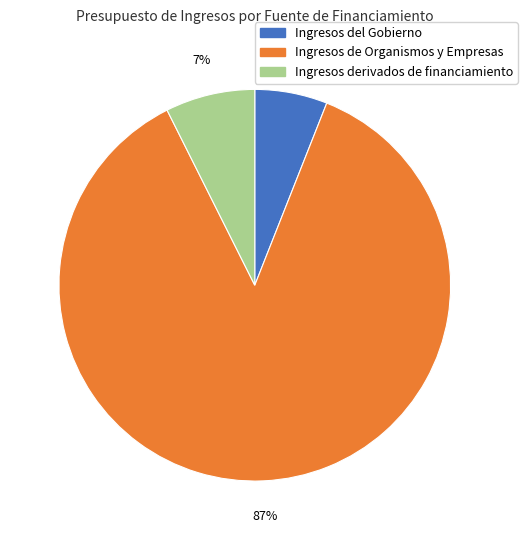

Is the sum of Ingresos del Gobierno and Ingresos derivados de financiamiento greater than half?

No